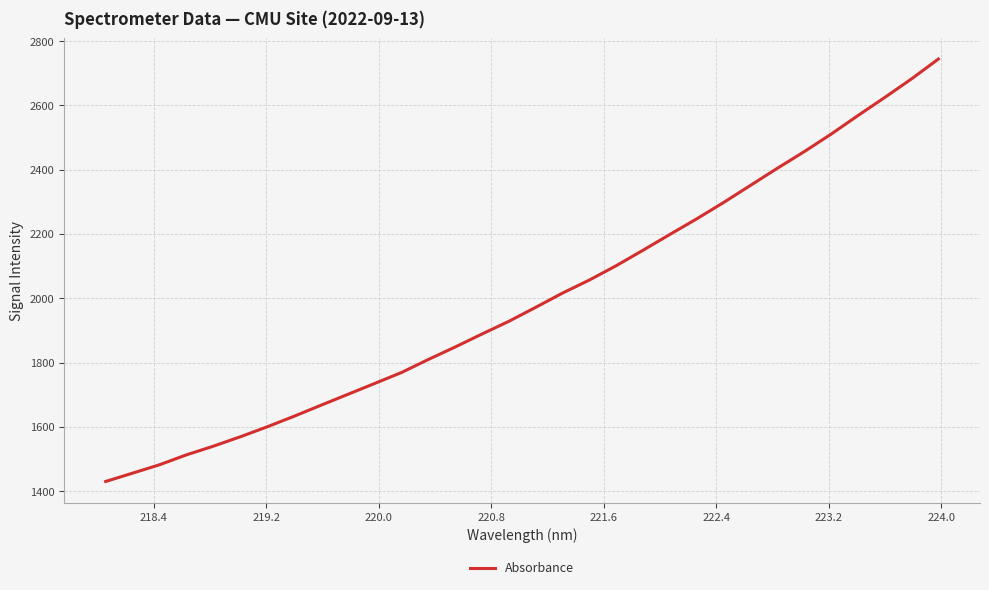

What is the minimum value shown in the chart?

1430.2